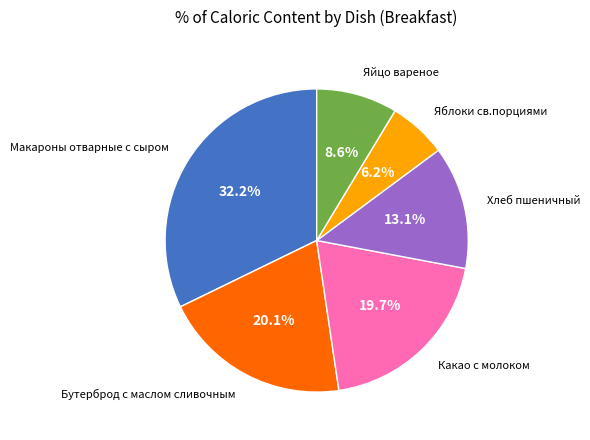

Does any single category account for the majority?

No